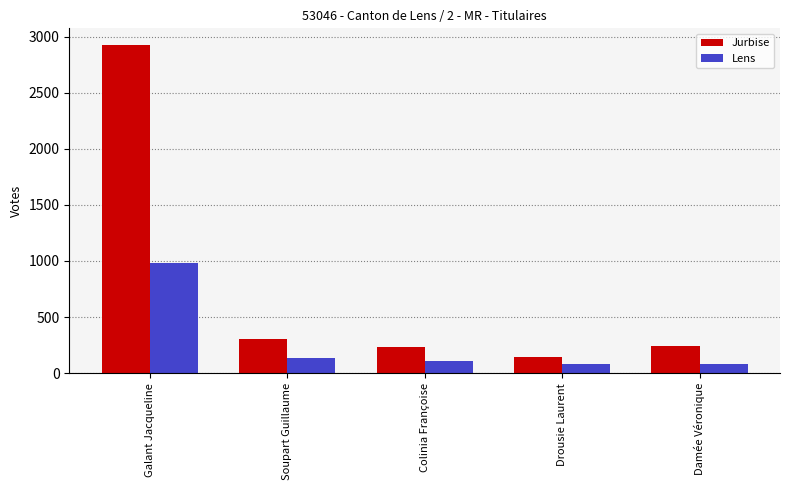

What is the difference between the maximum and minimum values in the Jurbise series?

2784